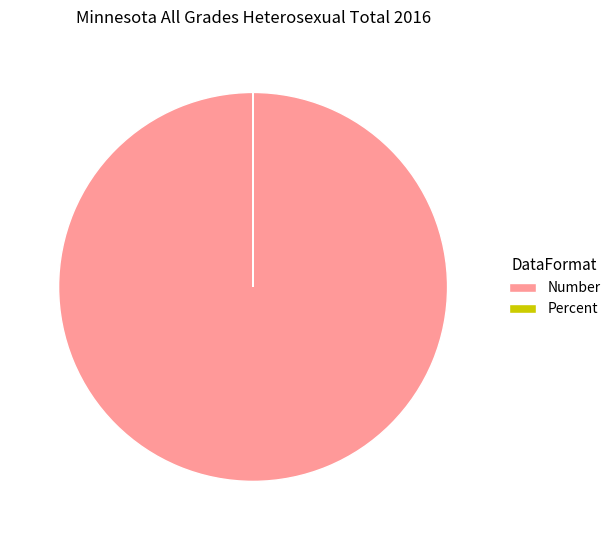

Is it true that Number is 100% of the pie?

True